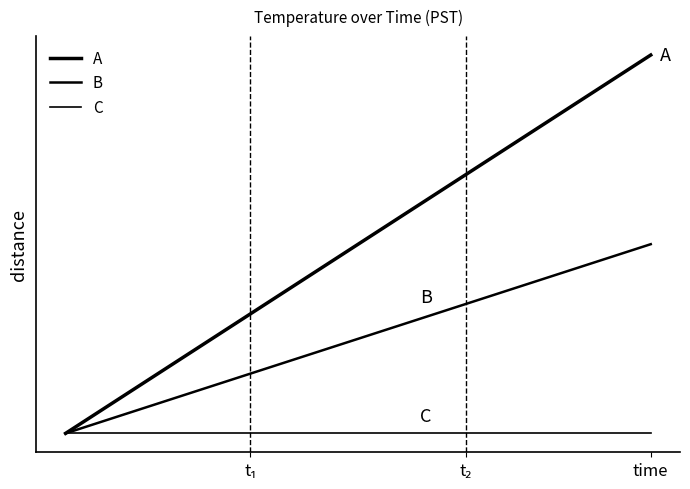

Where does the A series first go above 20?

11